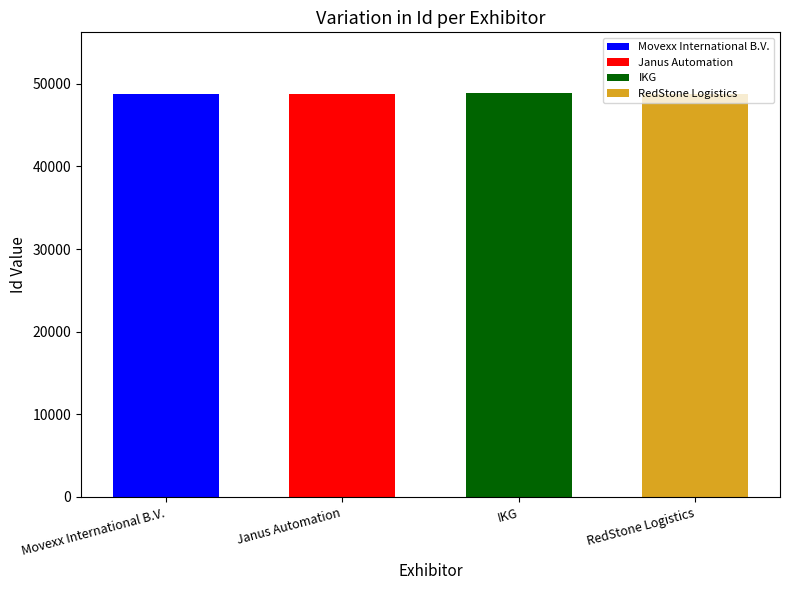

At which label does the data first exceed 48774?

IKG